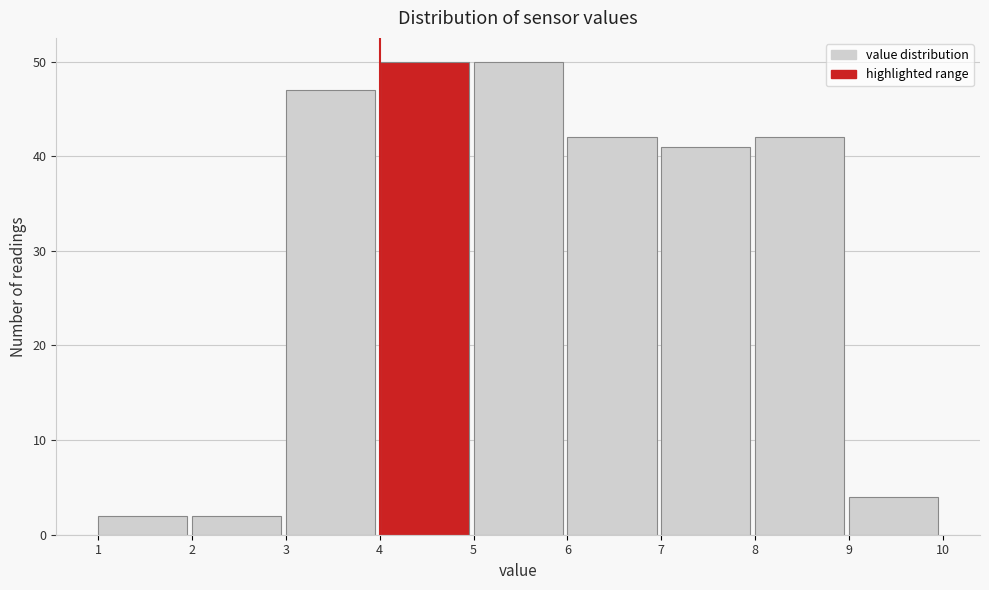

Reading left to right, transcribe this chart: for each bar, give the range it covers on the x-axis and its height. The values are not printed on the chart, so give them approximately, as read against the axis.

1 to 2: 2
2 to 3: 2
3 to 4: 47
4 to 5: 50
5 to 6: 50
6 to 7: 42
7 to 8: 41
8 to 9: 42
9 to 10: 4